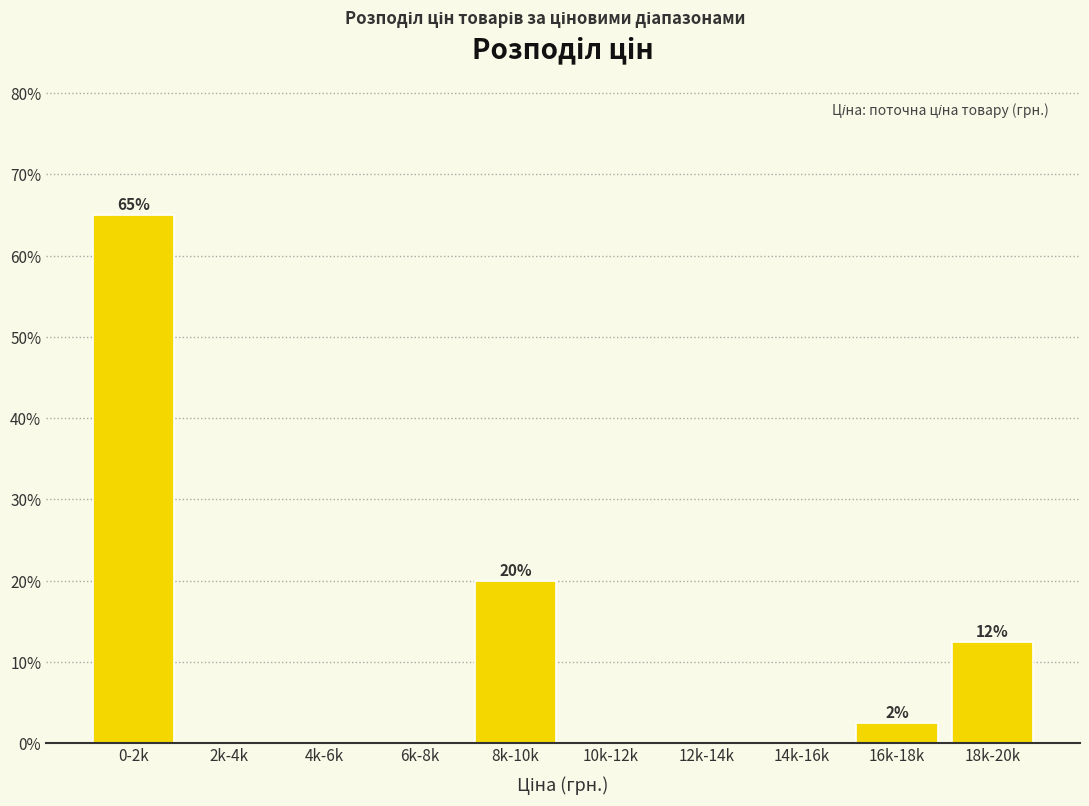

Reading left to right, what are all the values shown in this chart?

0-2k=65.0	2k-4k=0.0	4k-6k=0.0	6k-8k=0.0	8k-10k=20.0	10k-12k=0.0	12k-14k=0.0	14k-16k=0.0	16k-18k=2.5	18k-20k=12.5